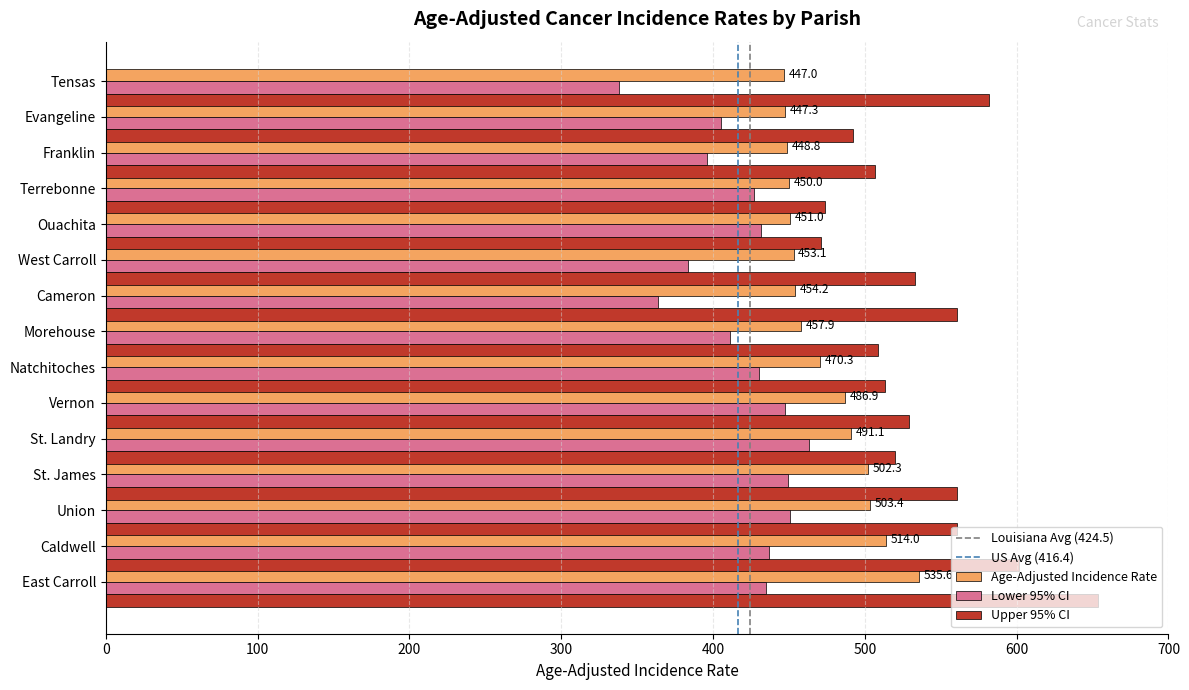

At which category does the chart reach its peak across all series?

East Carroll